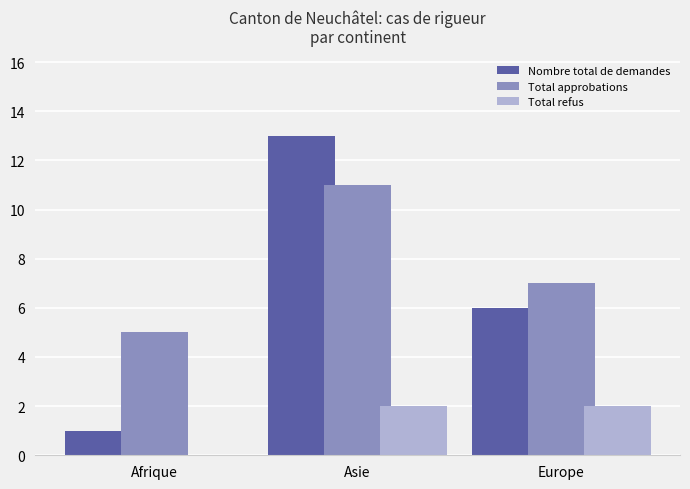

How many data points does each series have?

3